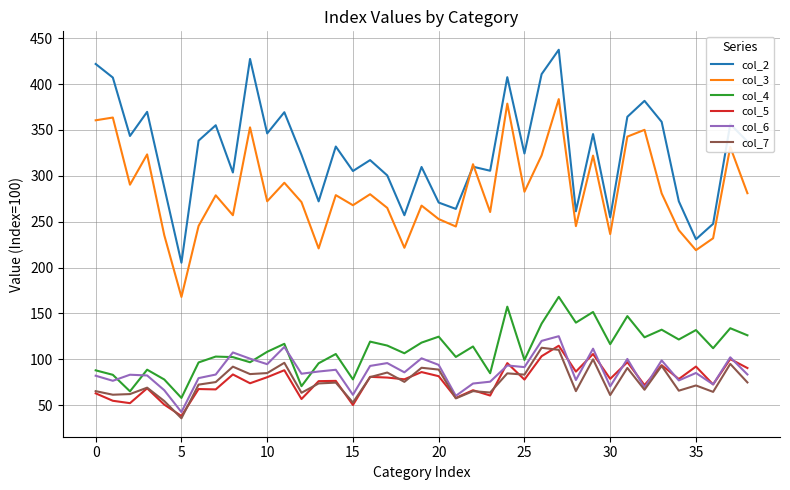

True or false: col_2 and col_5 cross at least once.

False